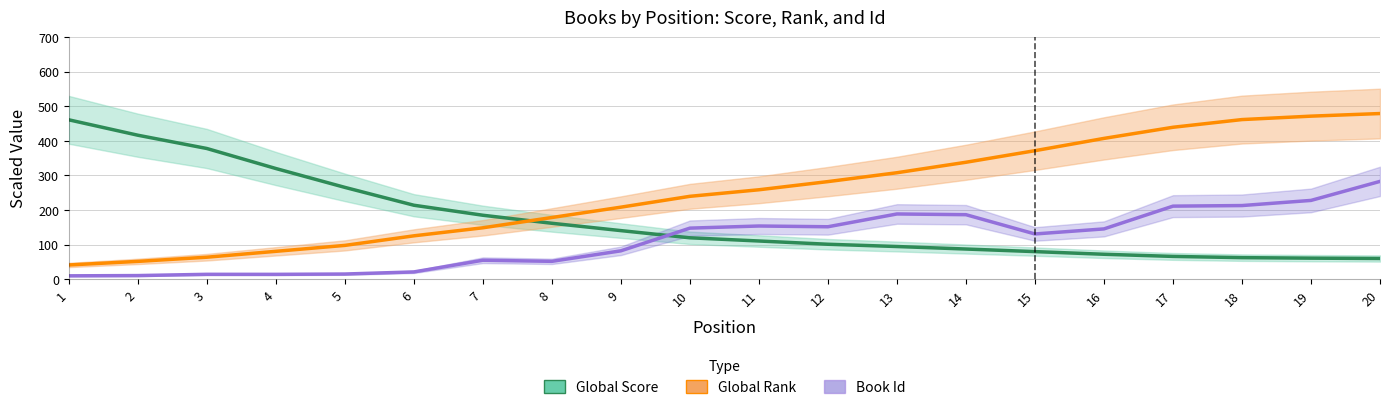

How many data points in Global Score are less than 119?

10